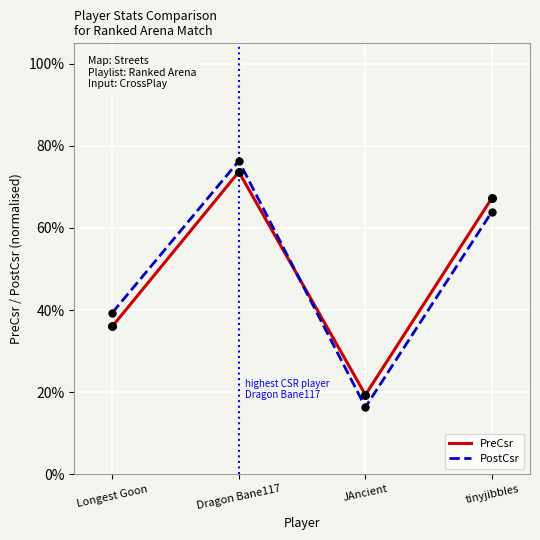

Does the chart have visible grid lines?

Yes